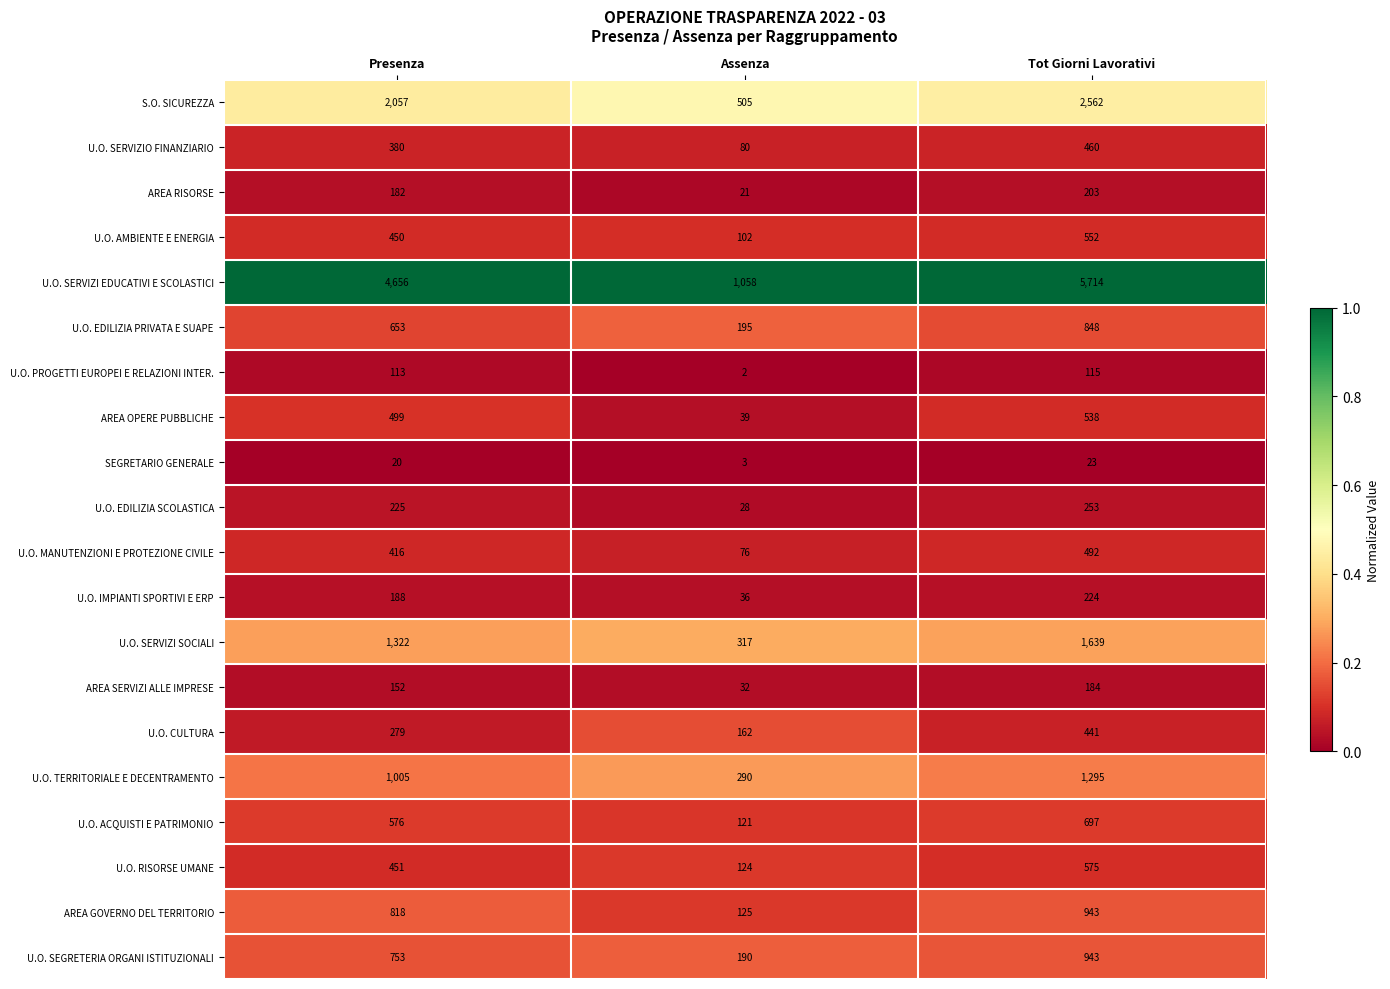

What is the difference between the highest and lowest values at Tot Giorni Lavorativi?

5691